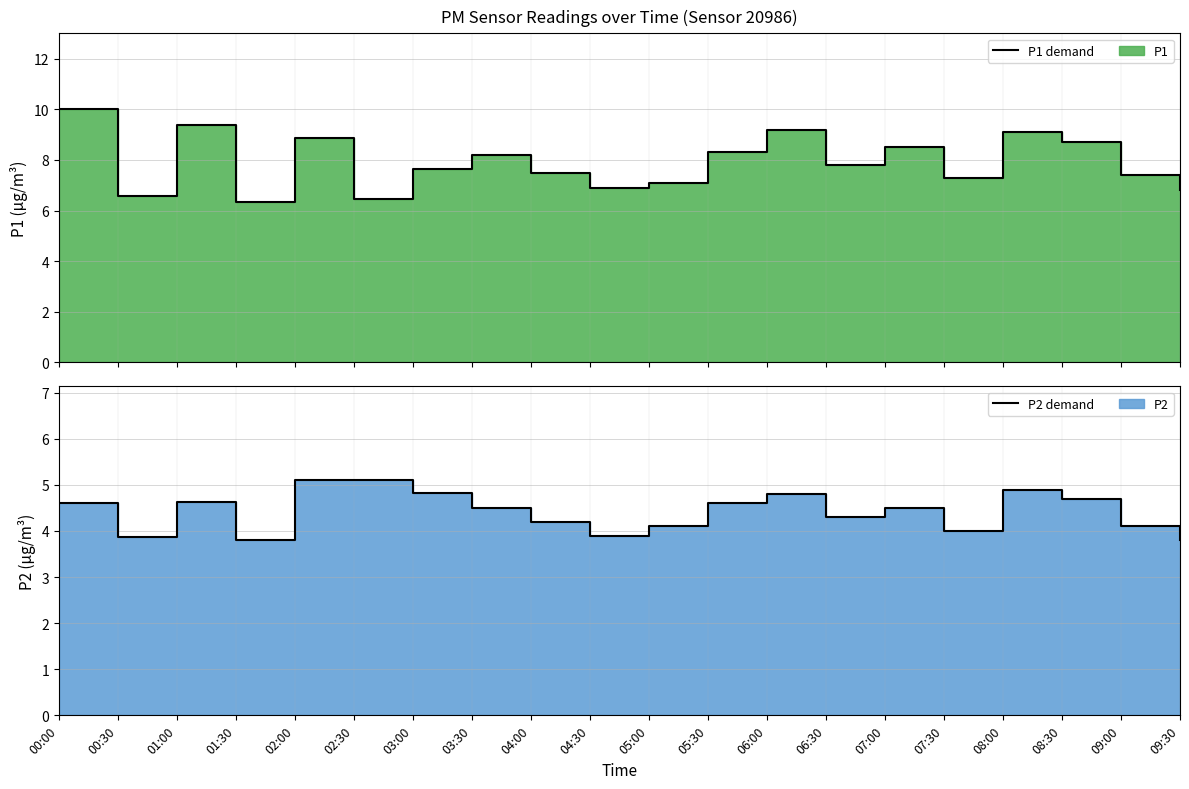

What is the difference between the P1 demand values at 08:00 and 06:30?

1.3